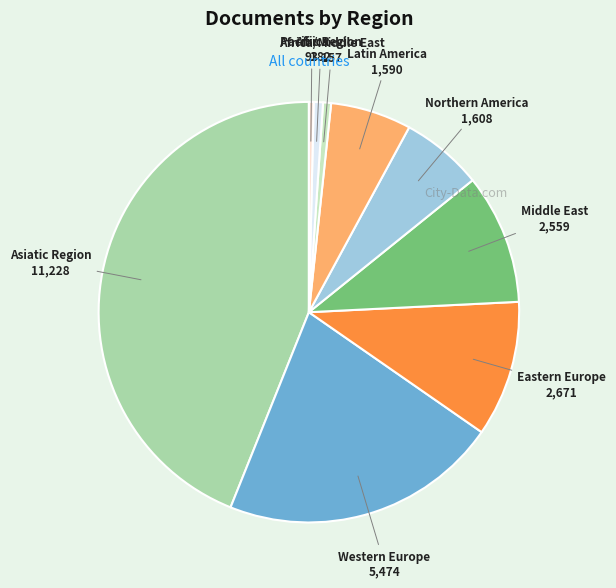

Count the number of slices in the pie.

9